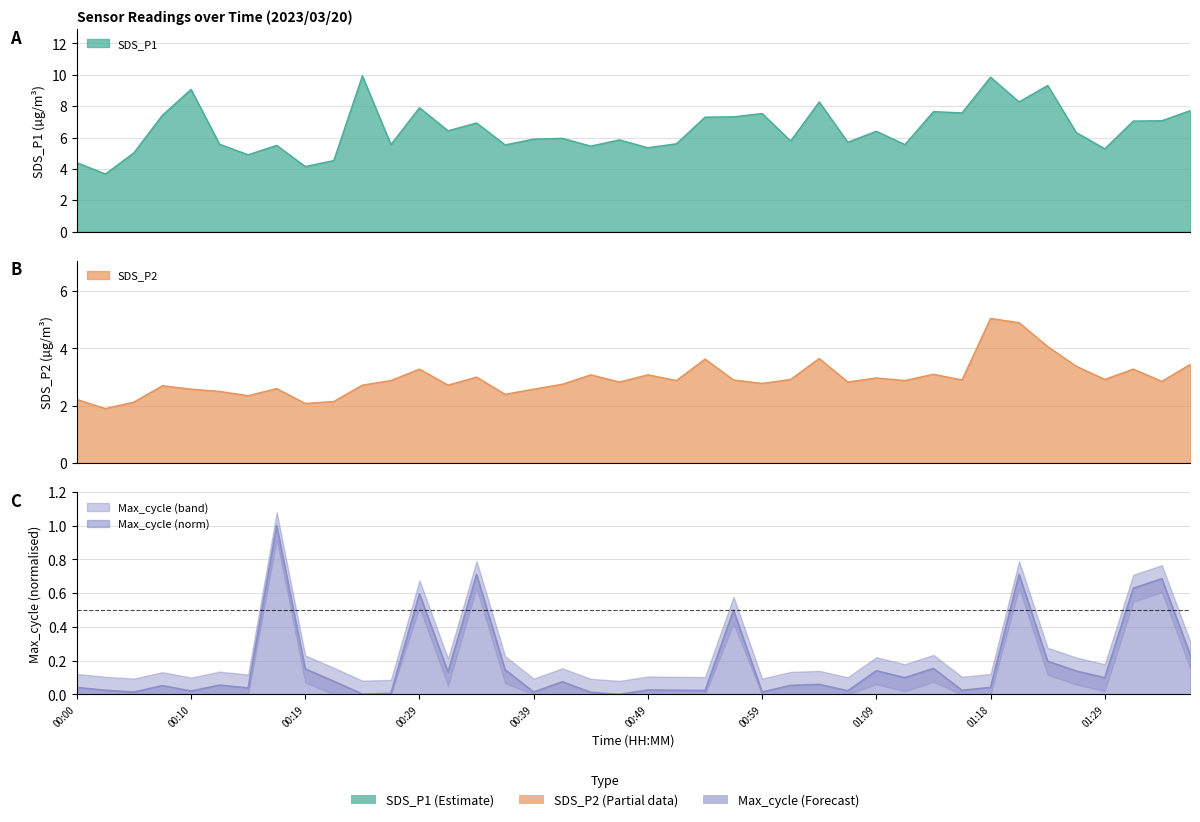

What are all the series names shown in the legend?

SDS_P1, SDS_P2, Max_cycle